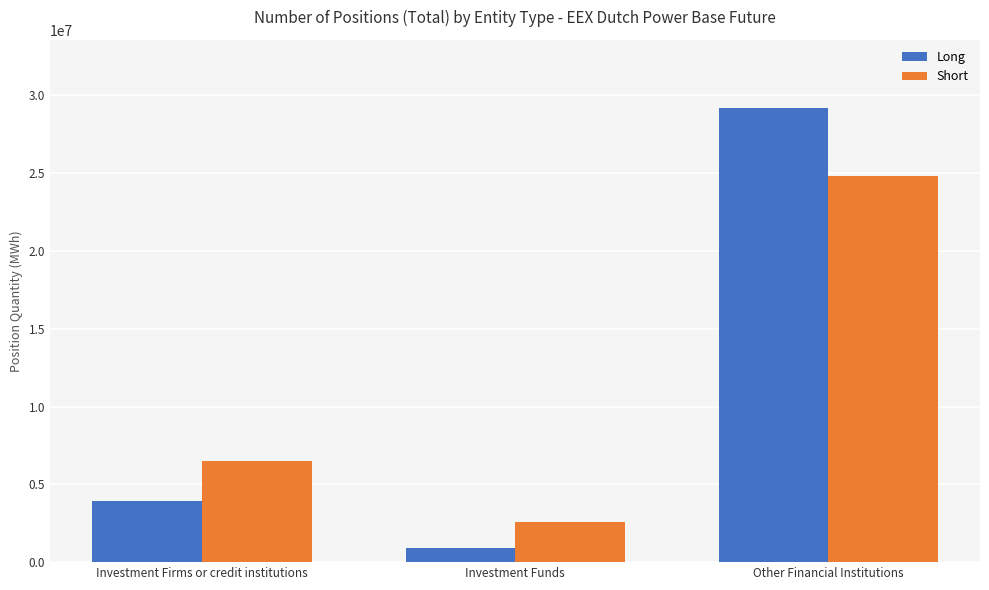

What is the label of the 2nd bar from the left?

Investment Funds